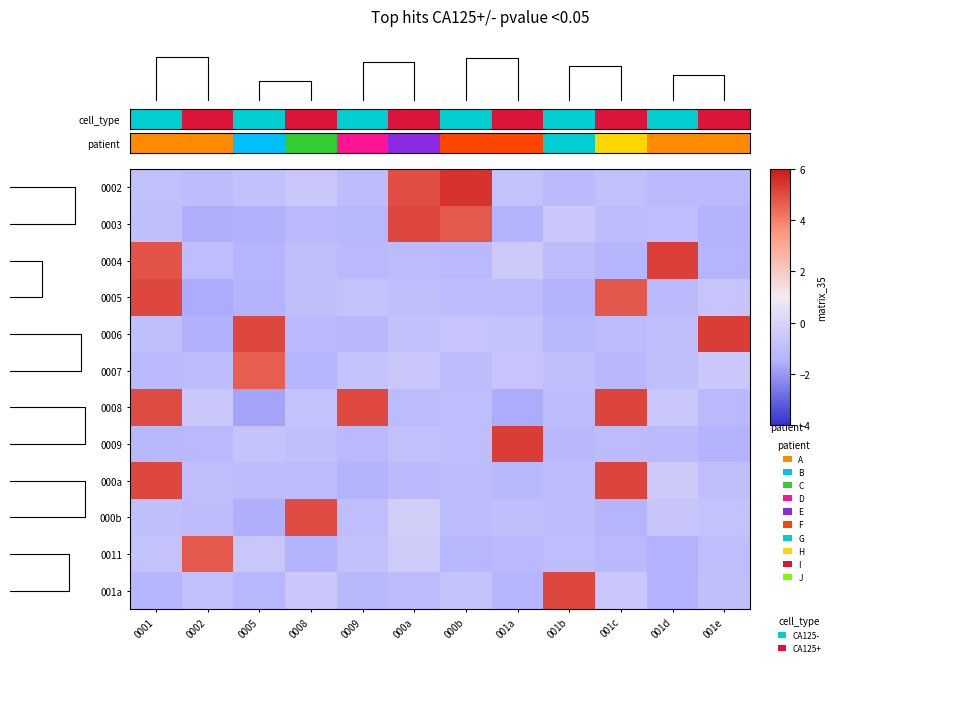

At which category is the sum across all series the highest?

0001